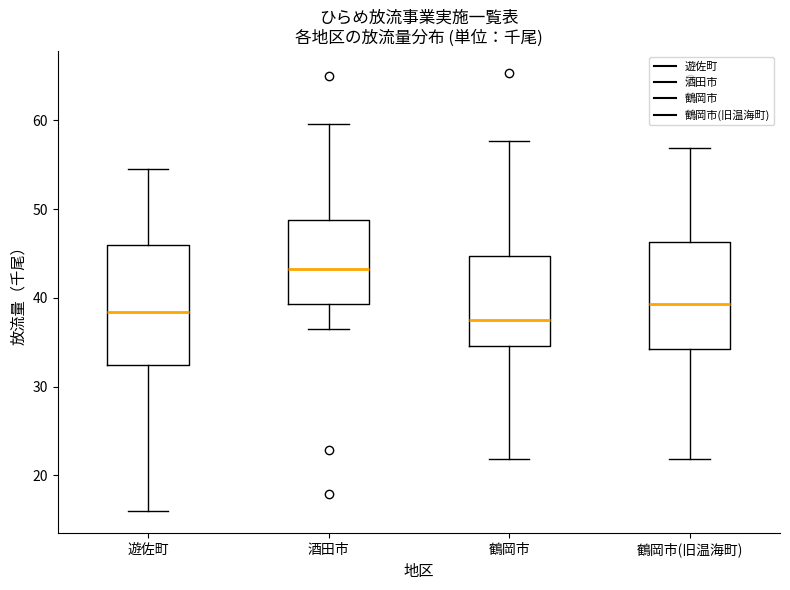

Reading left to right, read every box against the y-axis: the position of its median line, the range the box covers, and the ends of its whiskers. The values are not printed on the chart, so give them approximately, as read against the axis.

遊佐町: median 38, box 32 to 46, whiskers 16 to 55
酒田市: median 43, box 39 to 49, whiskers 37 to 60
鶴岡市: median 38, box 35 to 45, whiskers 22 to 58
鶴岡市(旧温海町): median 39, box 34 to 46, whiskers 22 to 57